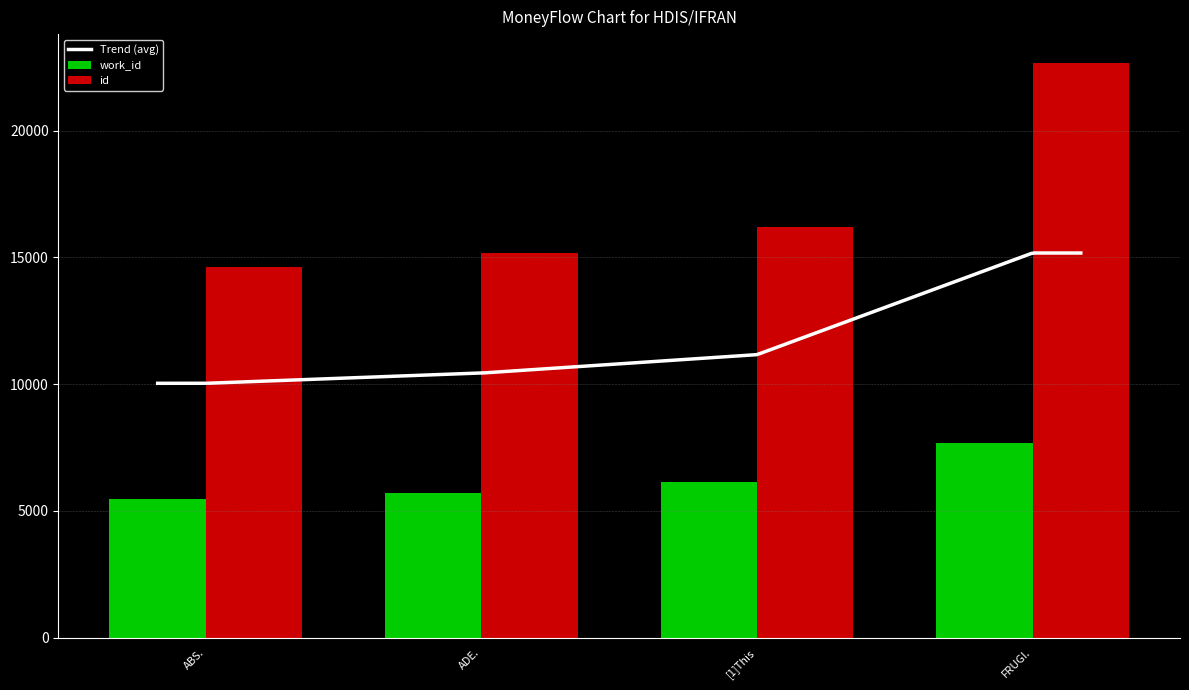

List the labels in order of work_id value, smallest first.

ABS., ADE., [1]This, FRUGI.